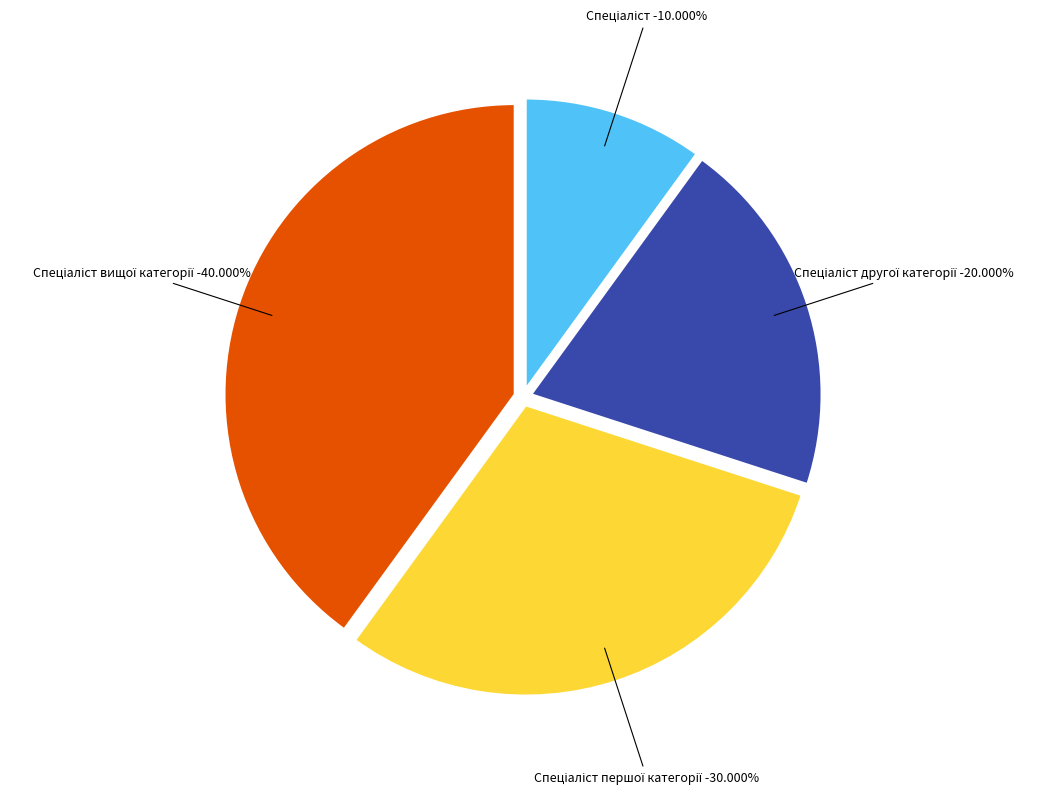

Approximately how many times larger is the value at Спеціаліст вищої категорії compared to Спеціаліст першої категорії?

1.3